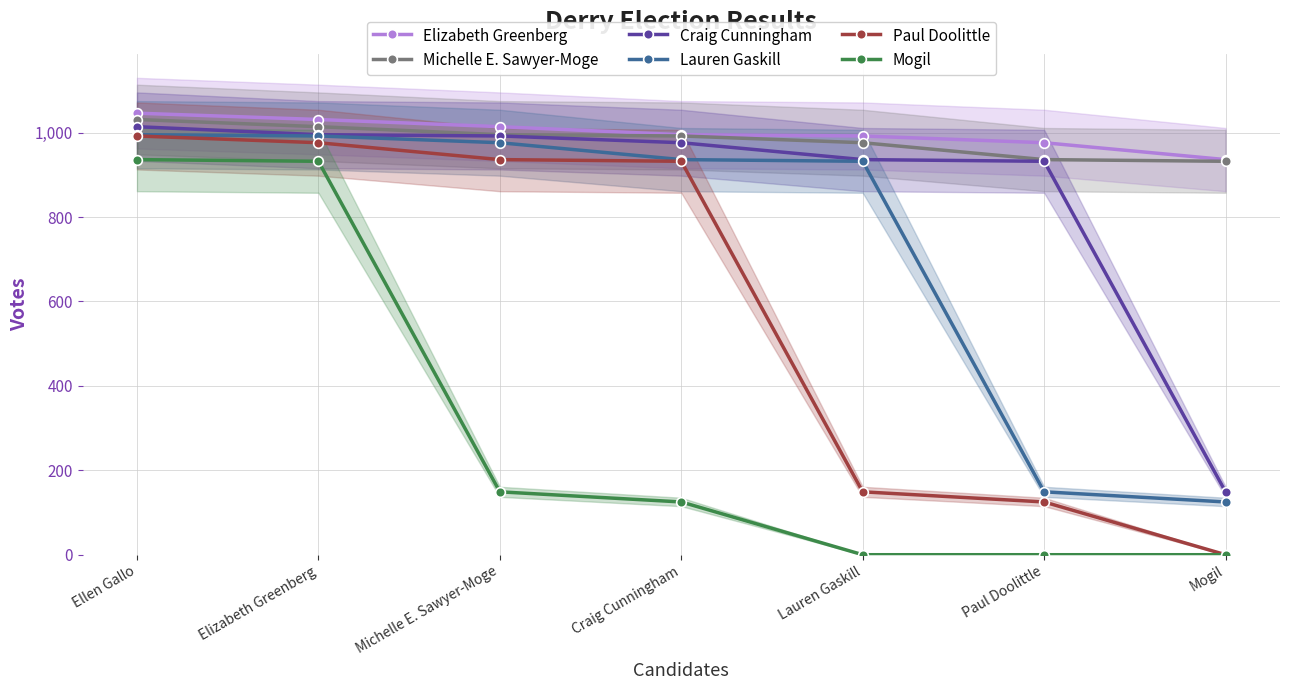

What is the label of the 6th point from the right?

Elizabeth Greenberg